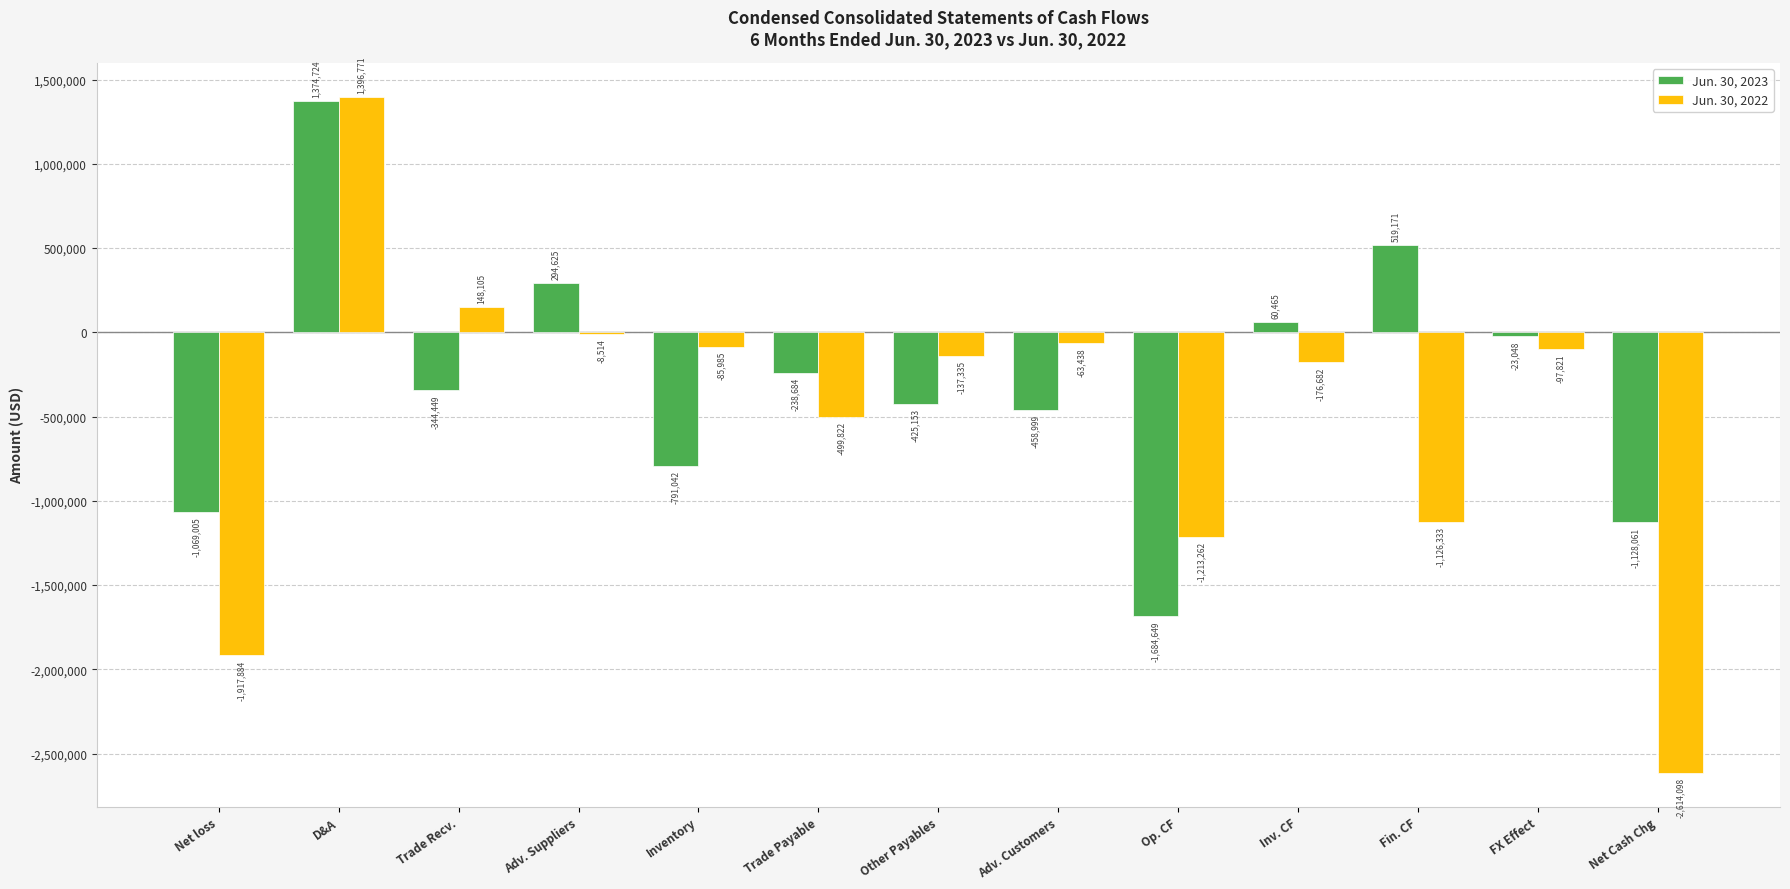

Does the chart contain stacked bars?

No